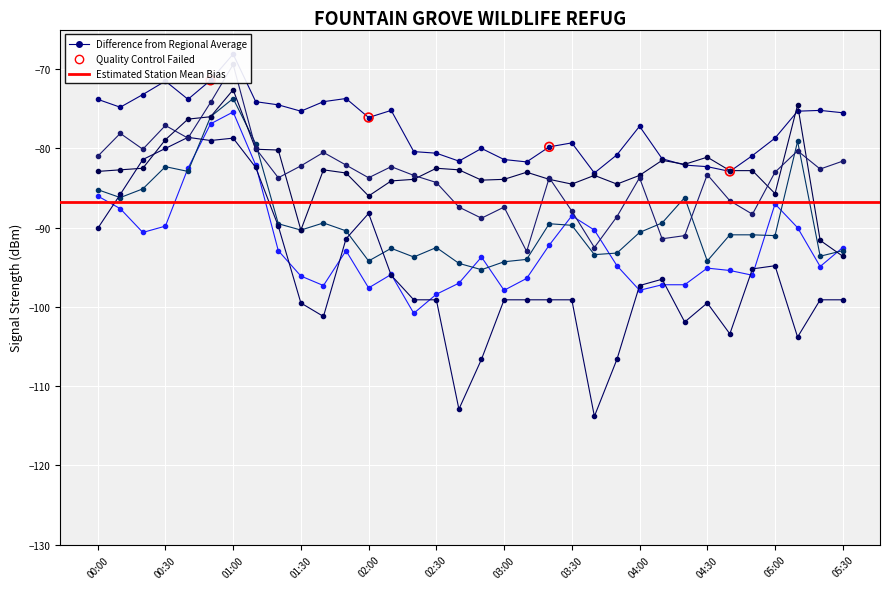

What is the total value across all series at 04:40?

-542.0